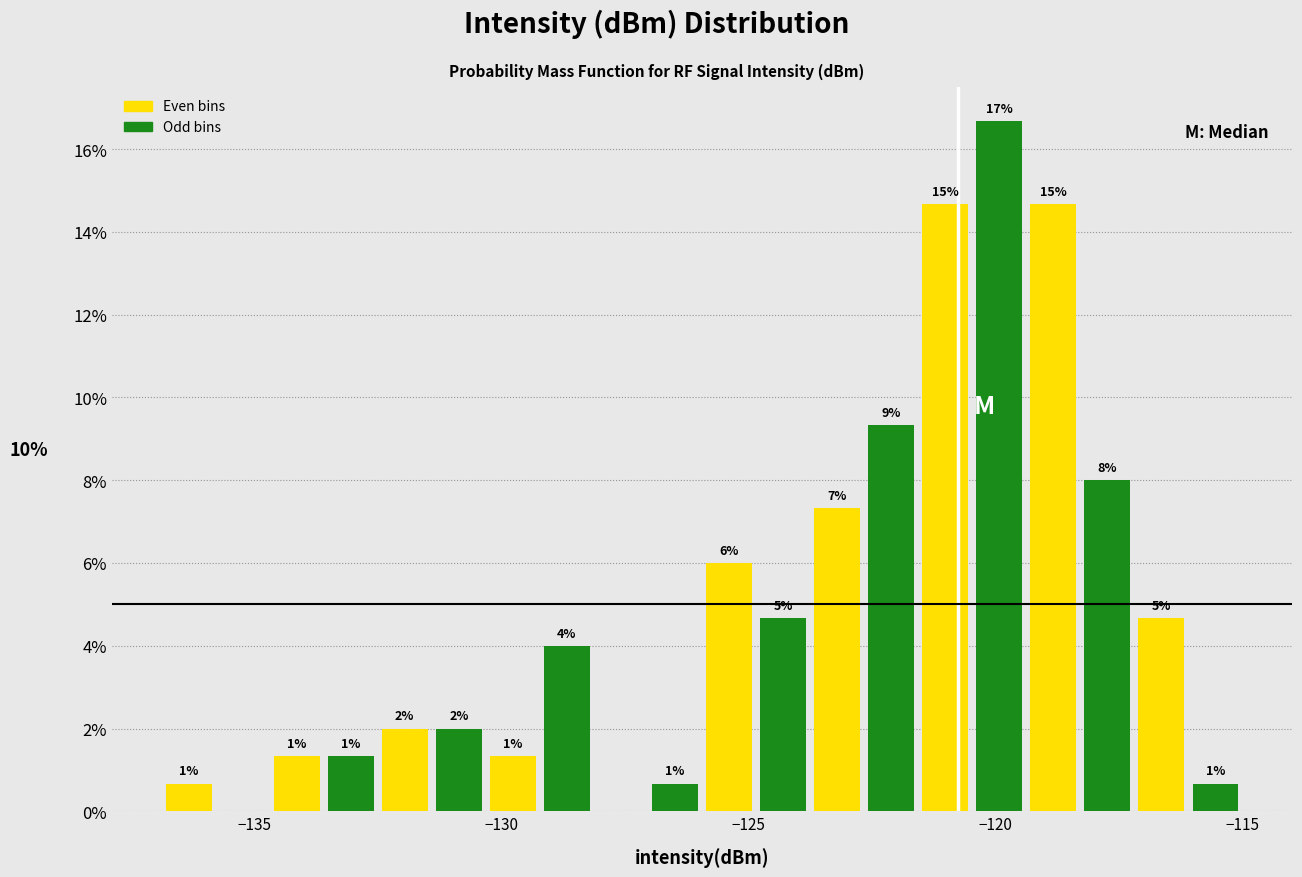

Read against the x-axis, roughly where is the centre of the tallest bar?

-120.0